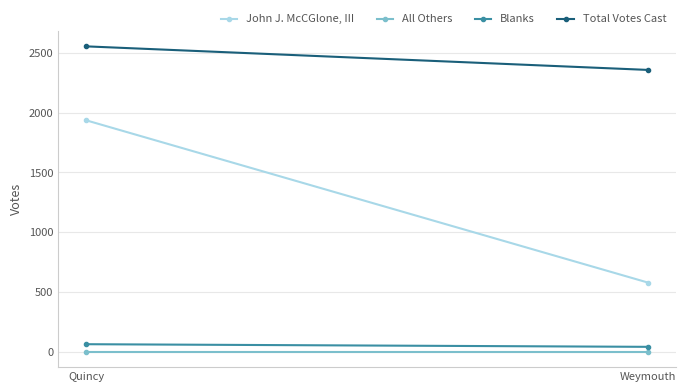

Which series changed the most between Quincy and Weymouth?

John J. McCGlone, III